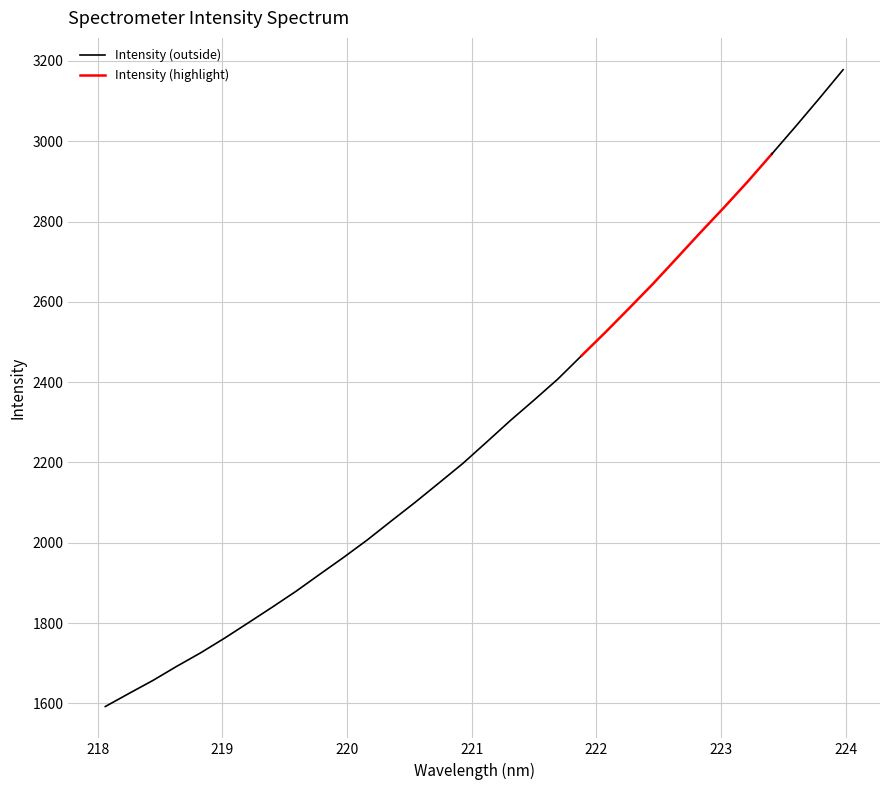

The chart shows a value of 1243.8 at 219.2067. True or false?

False